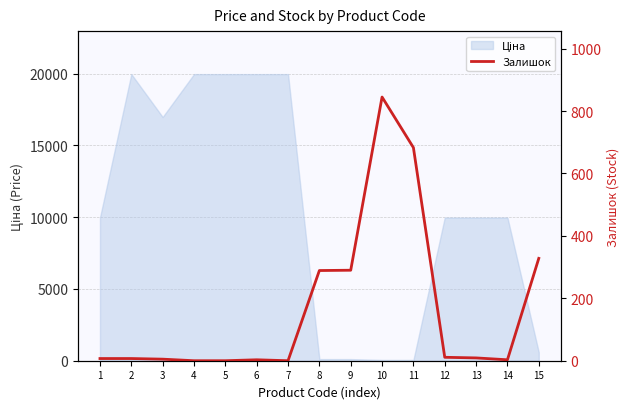

At which category does the data reach its first local valley?

7